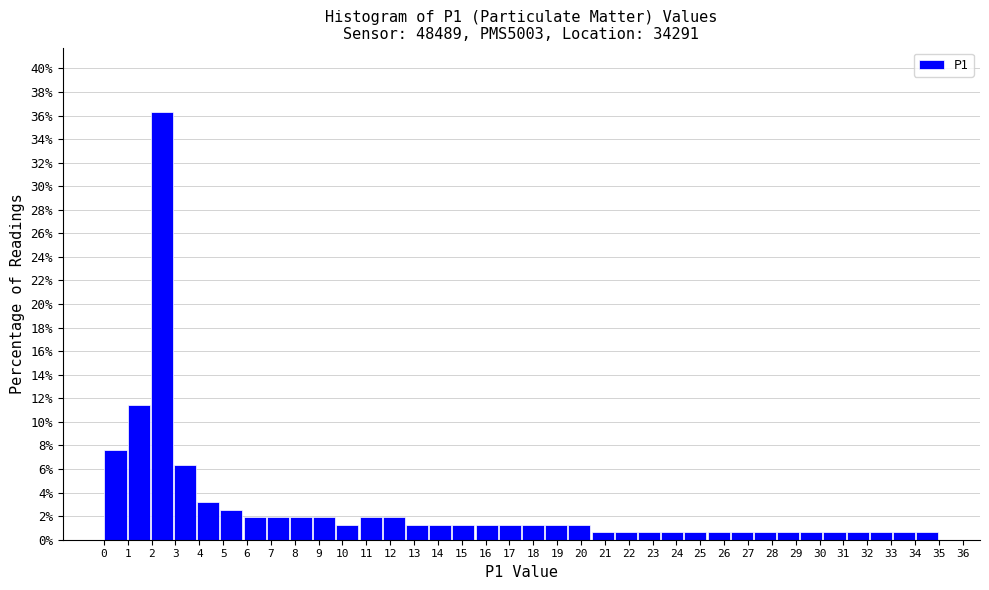

Reading left to right, transcribe this chart: for each bar, give the range it covers on the x-axis and its height. Neither the bar edges nor the heights are printed on the chart, so give them approximately, as read against the axes.

0.0 to 1.0: 7.6
1.0 to 1.9: 11.4
1.9 to 2.9: 36.4
2.9 to 3.9: 6.4
3.9 to 4.9: 3.2
4.9 to 5.8: 2.6
5.8 to 6.8: 2.0
6.8 to 7.8: 2.0
7.8 to 8.8: 2.0
8.8 to 9.7: 2.0
9.7 to 10.7: 1.2
10.7 to 11.7: 2.0
11.7 to 12.6: 2.0
12.6 to 13.6: 1.2
13.6 to 14.6: 1.2
14.6 to 15.6: 1.2
15.6 to 16.5: 1.2
16.5 to 17.5: 1.2
17.5 to 18.5: 1.2
18.5 to 19.4: 1.2
19.4 to 20.4: 1.2
20.4 to 21.4: 0.6
21.4 to 22.4: 0.6
22.4 to 23.3: 0.6
23.3 to 24.3: 0.6
24.3 to 25.3: 0.6
25.3 to 26.3: 0.6
26.3 to 27.2: 0.6
27.2 to 28.2: 0.6
28.2 to 29.2: 0.6
29.2 to 30.1: 0.6
30.1 to 31.1: 0.6
31.1 to 32.1: 0.6
32.1 to 33.1: 0.6
33.1 to 34.0: 0.6
34.0 to 35.0: 0.6